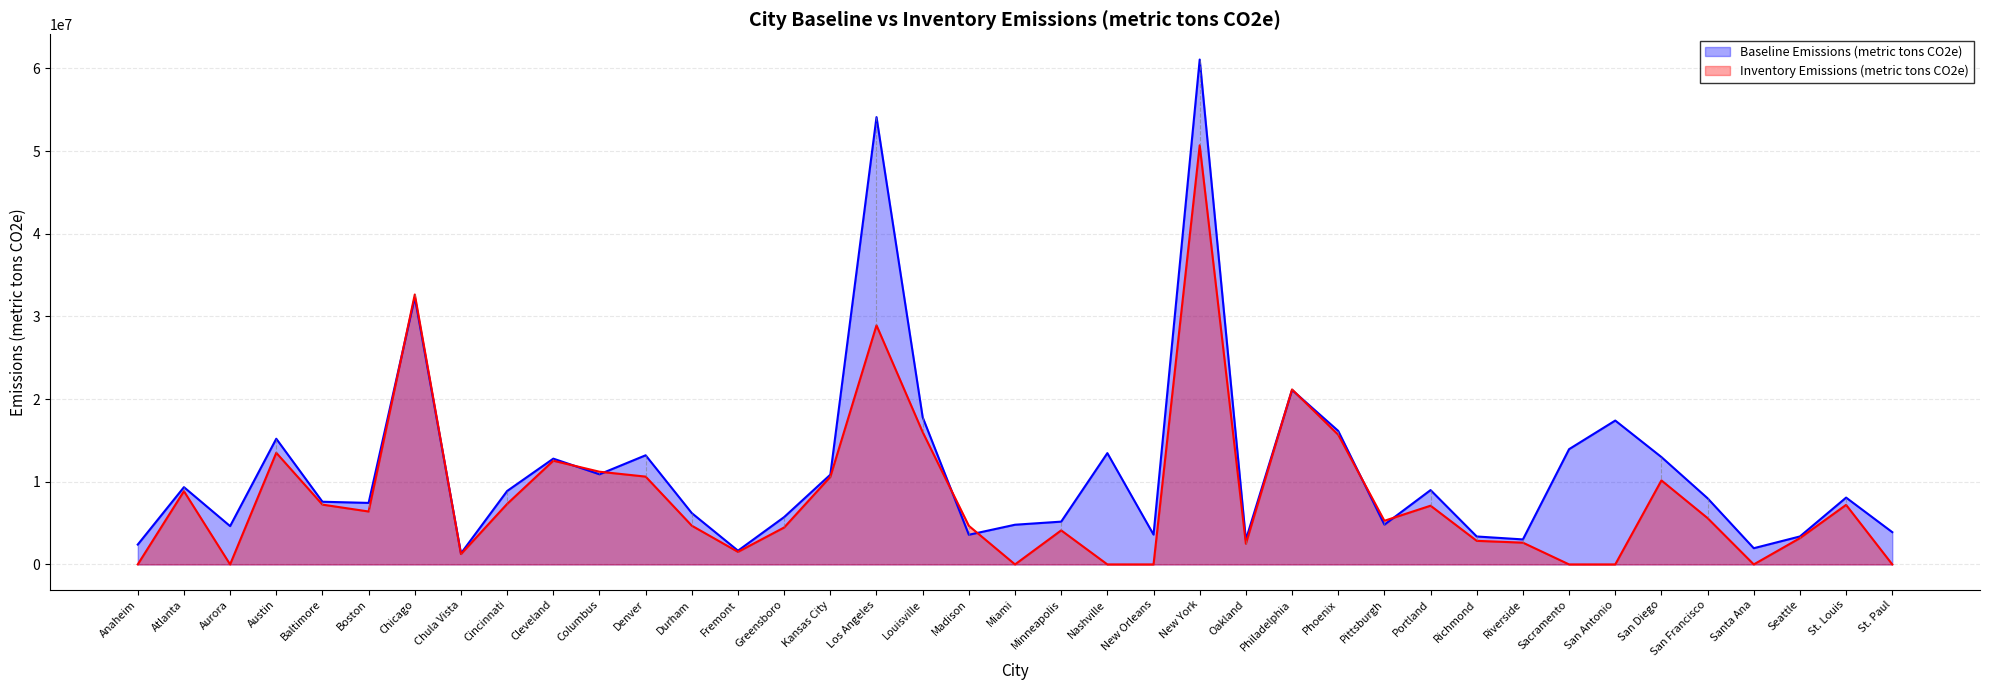

True or false: Baseline Emissions (metric tons CO2e) and Inventory Emissions (metric tons CO2e) cross at least once.

True